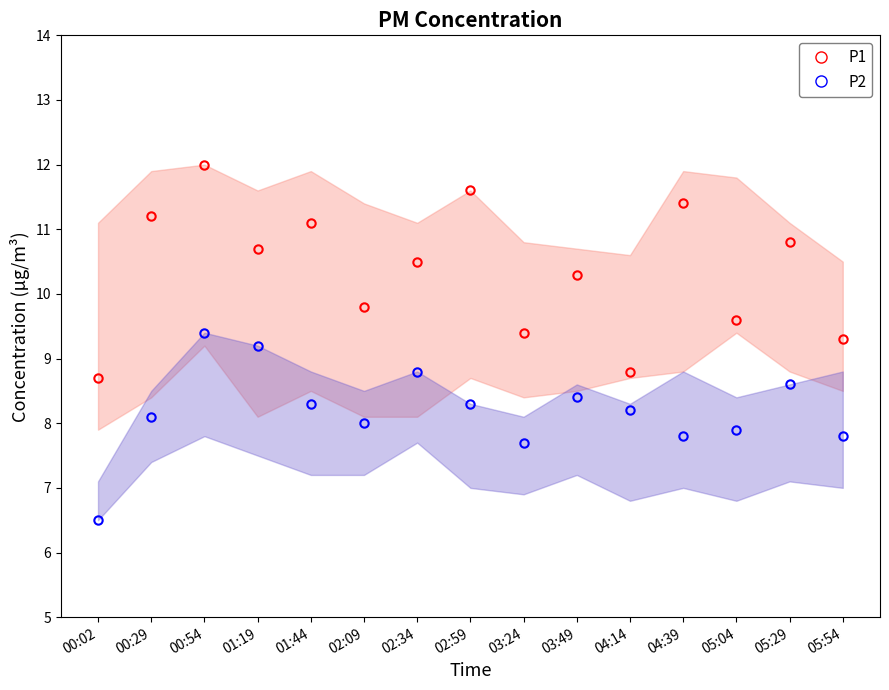

At which category does the chart reach its peak across all series?

00:54